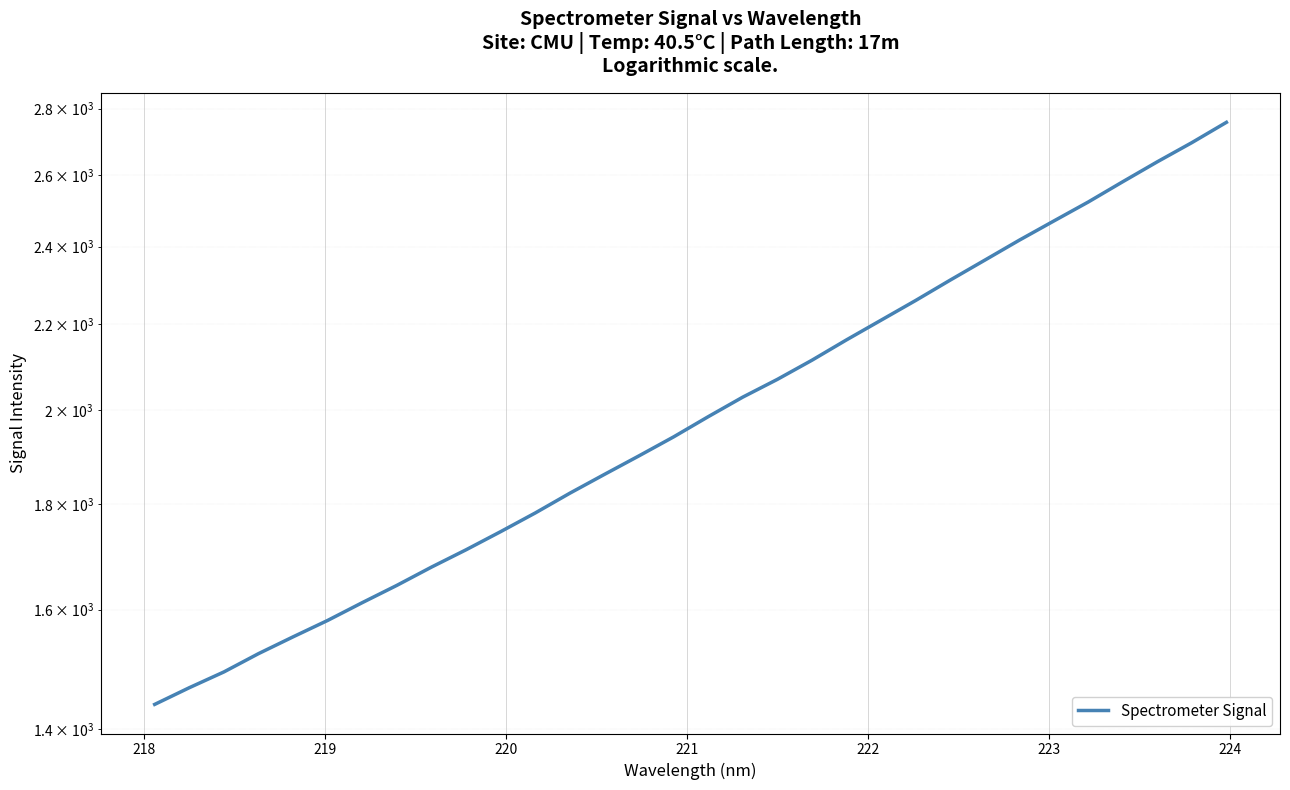

True or false: the data has more than 1 interior local peaks.

False